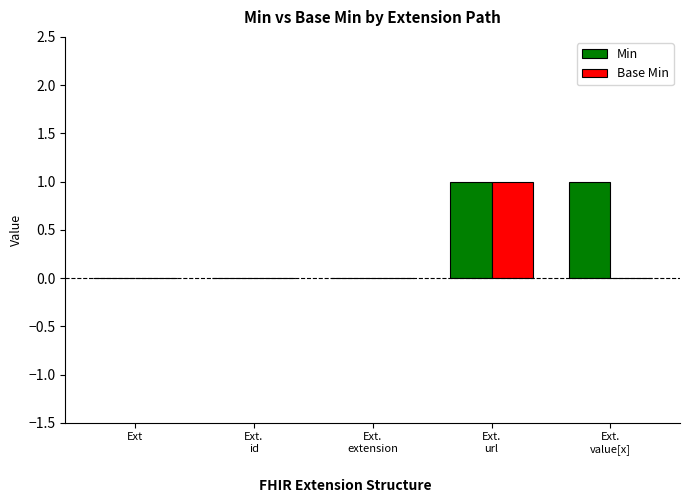

Which series has the largest total across all categories?

Min